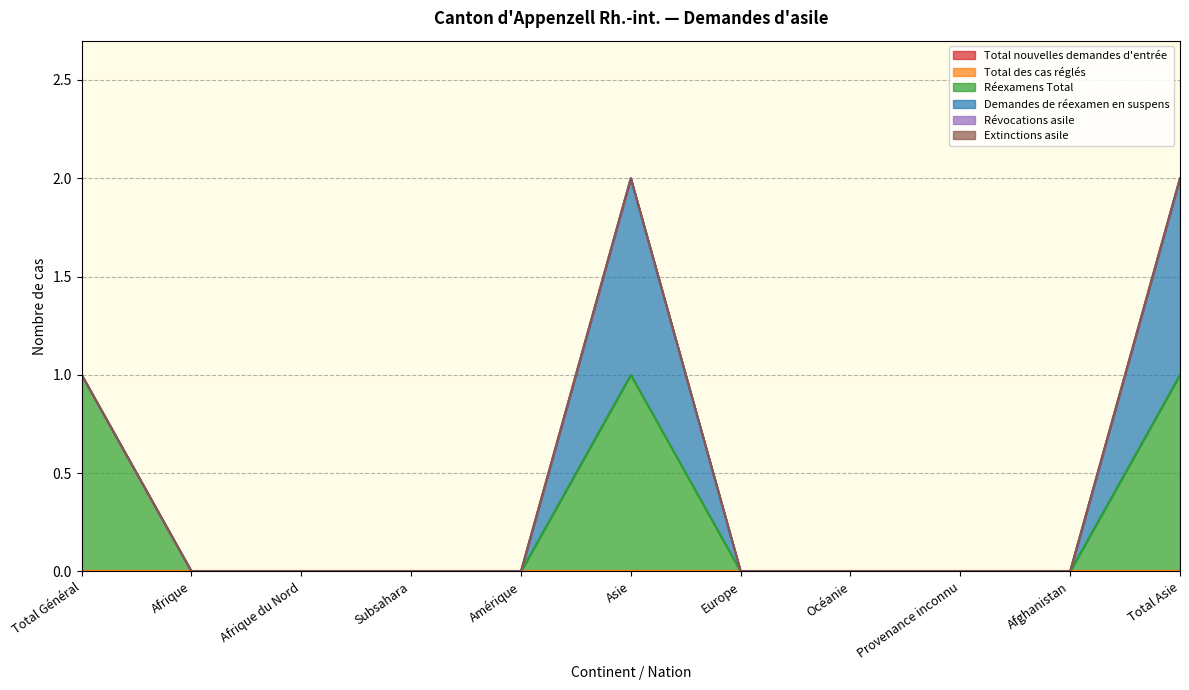

True or false: Révocations asile and Extinctions asile intersect in this chart.

False